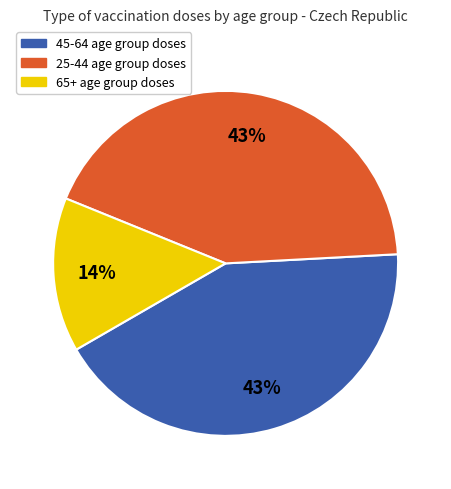

To the nearest percent, what is the difference between the largest and smallest slice percentages?

29%